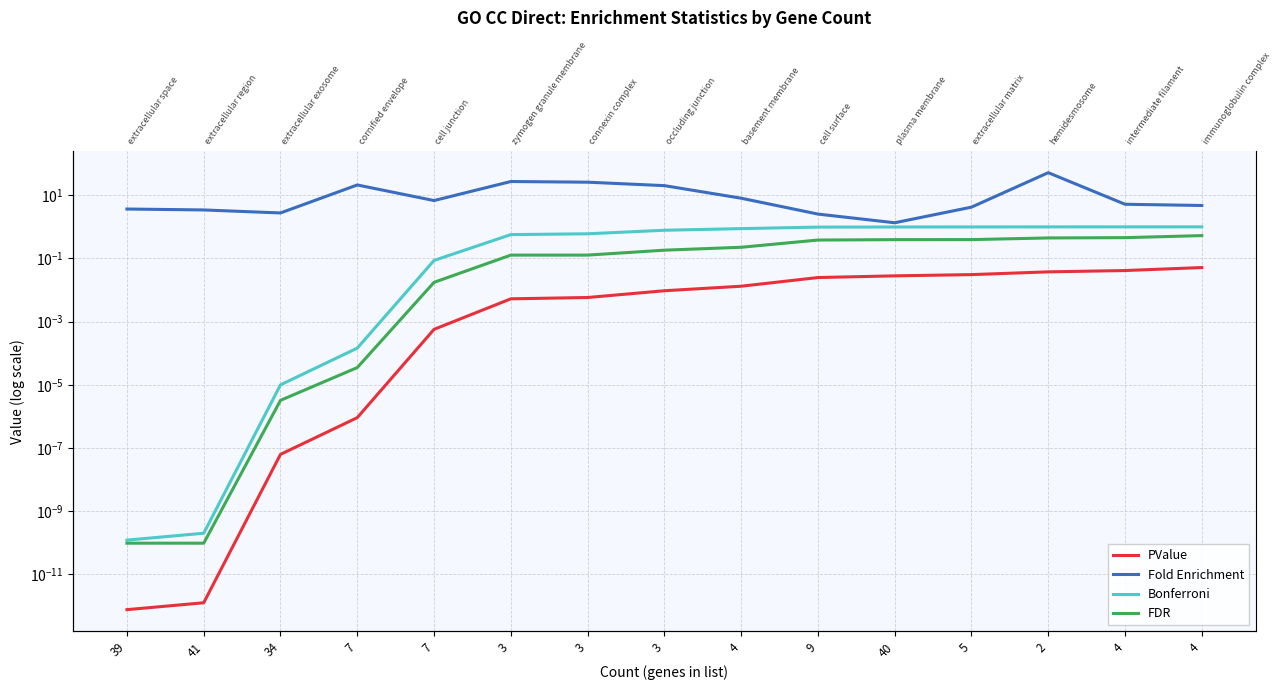

The Bonferroni series shows 1.0 at 40. True or false?

True